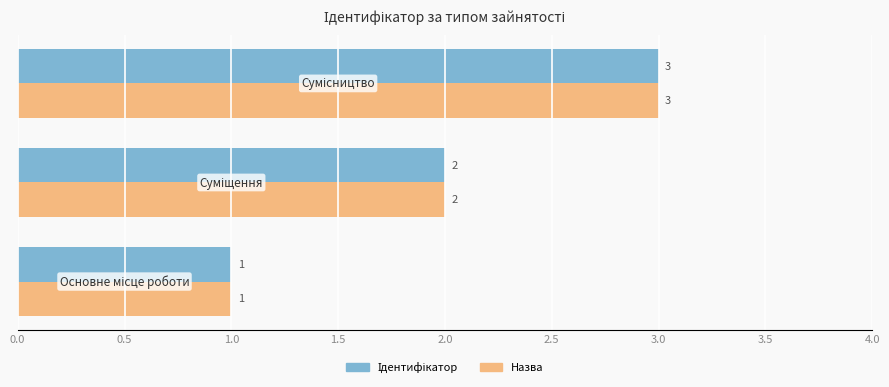

What is the sum of all Назва values?

6